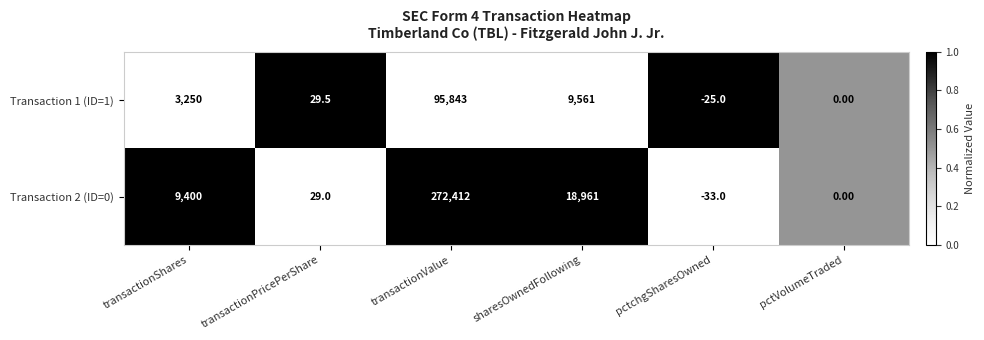

Which series has the widest spread of values?

Transaction 2 (ID=0)